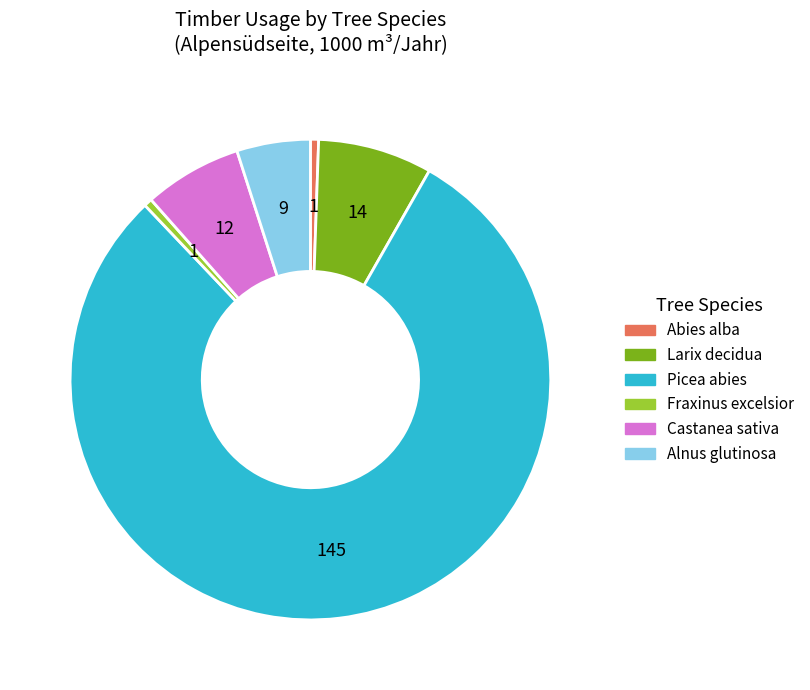

Is there any slice that represents more than half of the pie?

Yes